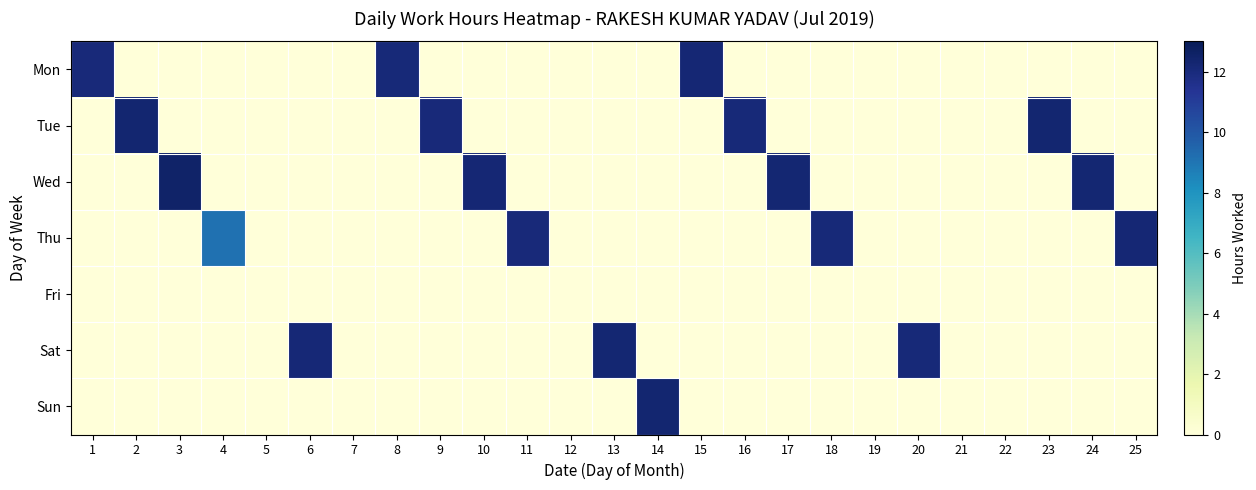

List the series in order of their peak value, lowest first.

Fri, Mon, Thu, Sat, Tue, Sun, Wed